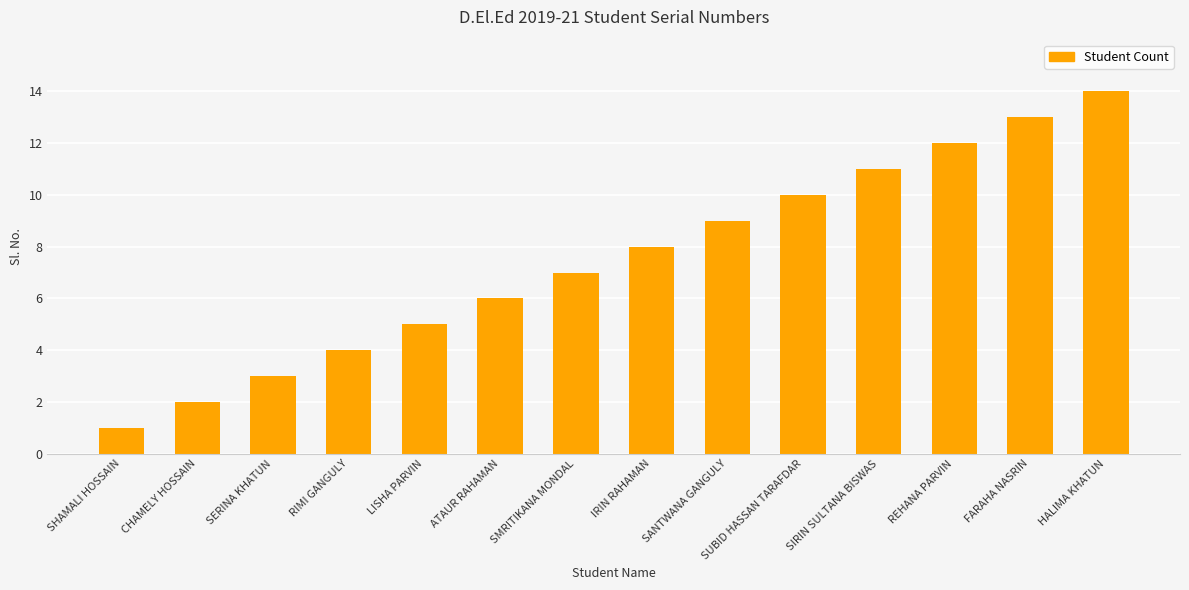

True or false: the data shows 5 at LISHA PARVIN.

True